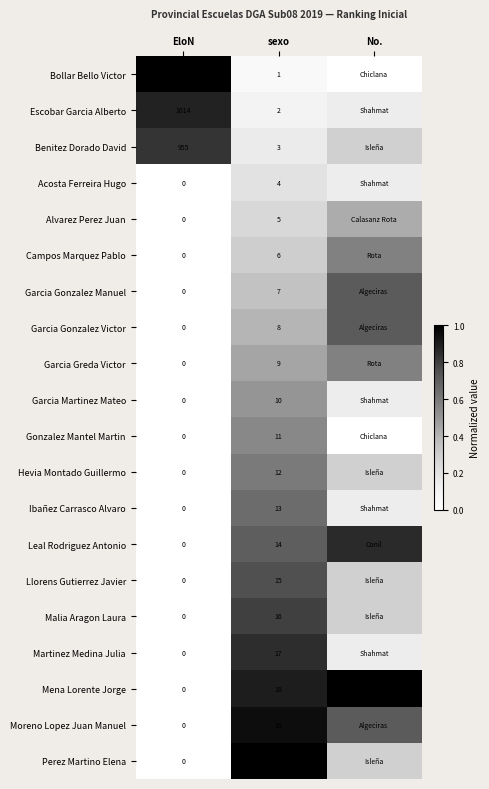

Which category has the lowest value in the Perez Martino Elena series?

EloN